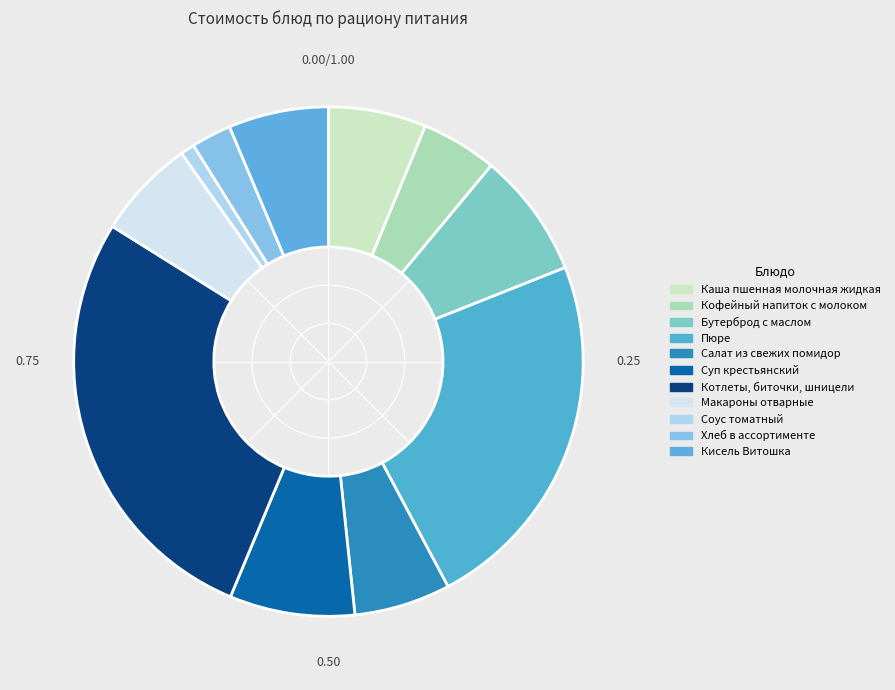

What is the change in value from Суп крестьянский to Соус томатный?

-16.7